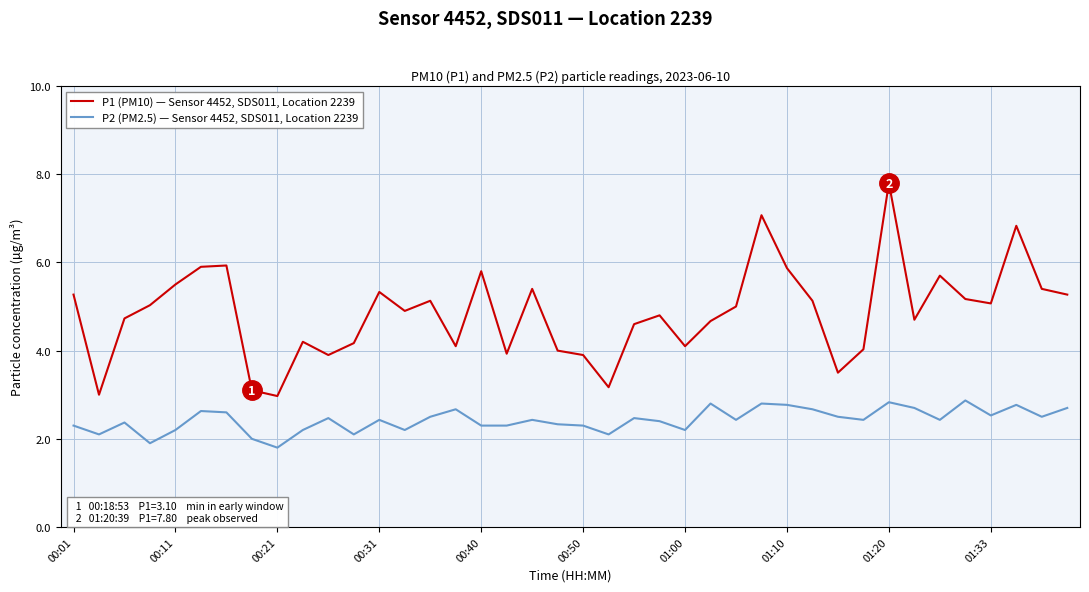

Reading right to left, transcribe all the data shown in this chart.

P1 (PM10): 5.3	5.4	6.8	5.1	5.2	5.7	4.7	7.8	4.0	3.5	5.1	5.9	7.1	5.0	4.7	4.1	4.8	4.6	3.2	3.9	4.0	5.4	3.9	5.8	4.1	5.1	4.9	5.3	4.2	3.9	4.2	3.0	3.1	5.9	5.9	5.5	5.0	4.7	3.0	5.3
P2 (PM2.5): 2.7	2.5	2.8	2.5	2.9	2.4	2.7	2.8	2.4	2.5	2.7	2.8	2.8	2.4	2.8	2.2	2.4	2.5	2.1	2.3	2.3	2.4	2.3	2.3	2.7	2.5	2.2	2.4	2.1	2.5	2.2	1.8	2.0	2.6	2.6	2.2	1.9	2.4	2.1	2.3